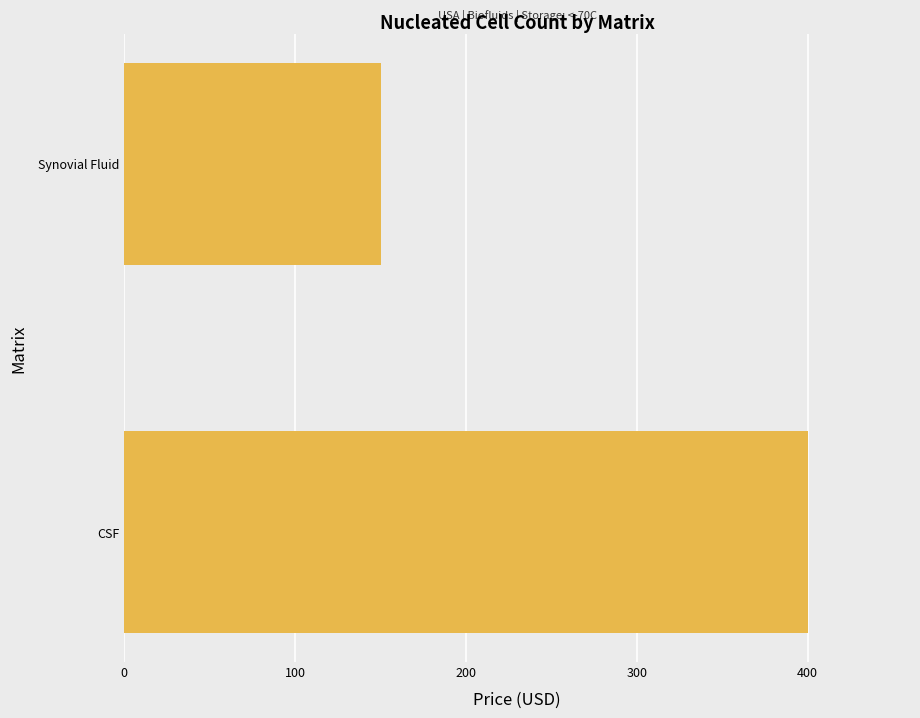

How many bars are there in total?

2